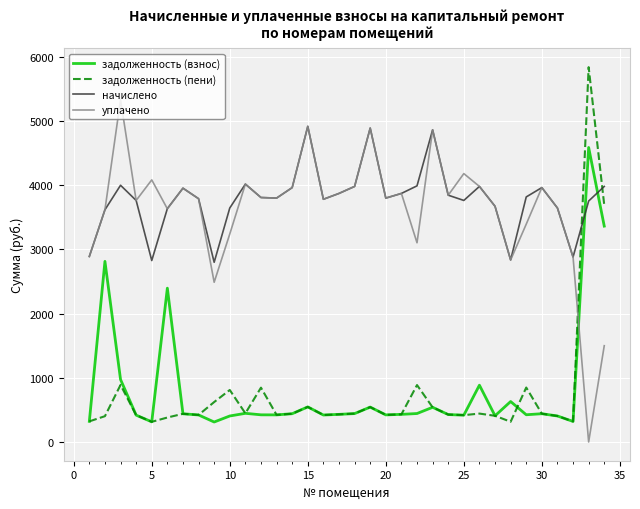

List the series in order of their peak value, highest first.

задолженность (пени), уплачено, начислено, задолженность (взнос)